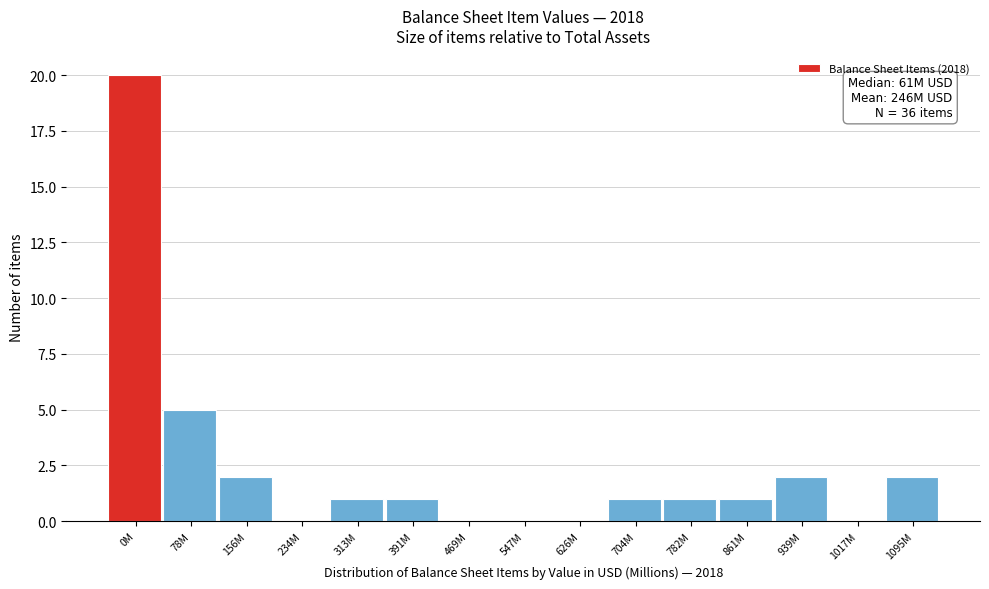

Reading left to right, extract all data points from this chart.

0M=20	78M=5	156M=2	234M=0	313M=1	391M=1	469M=0	547M=0	626M=0	704M=1	782M=1	861M=1	939M=2	1017M=0	1095M=2